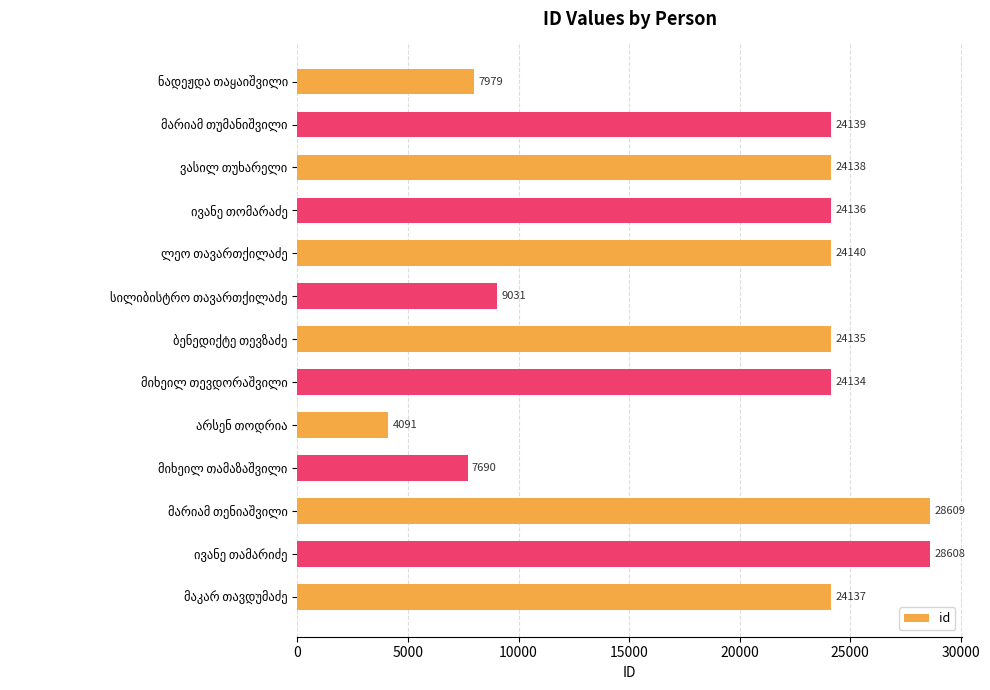

What is the value of the 8th bar from the top?

24134